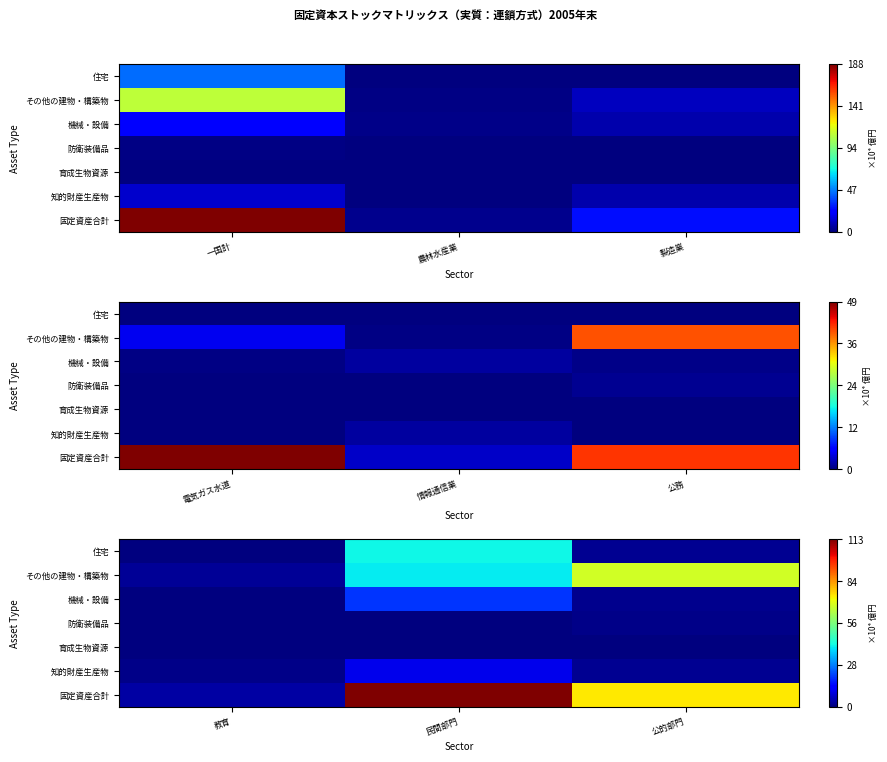

At how many categories does at least one series exceed 1098359?

1